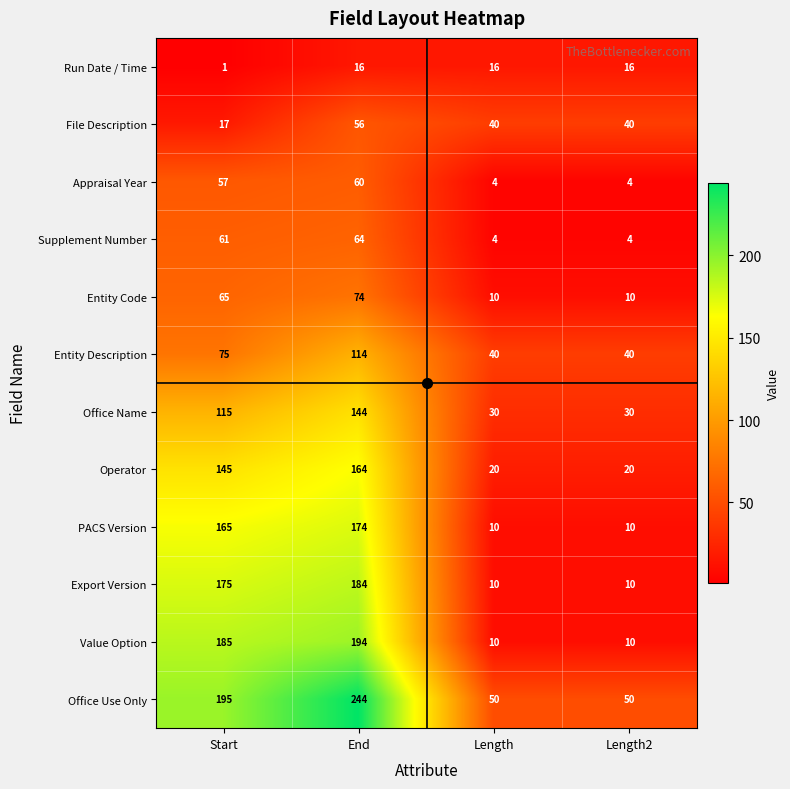

What is the approximate value of PACS Version at Start, to the nearest 50?

150